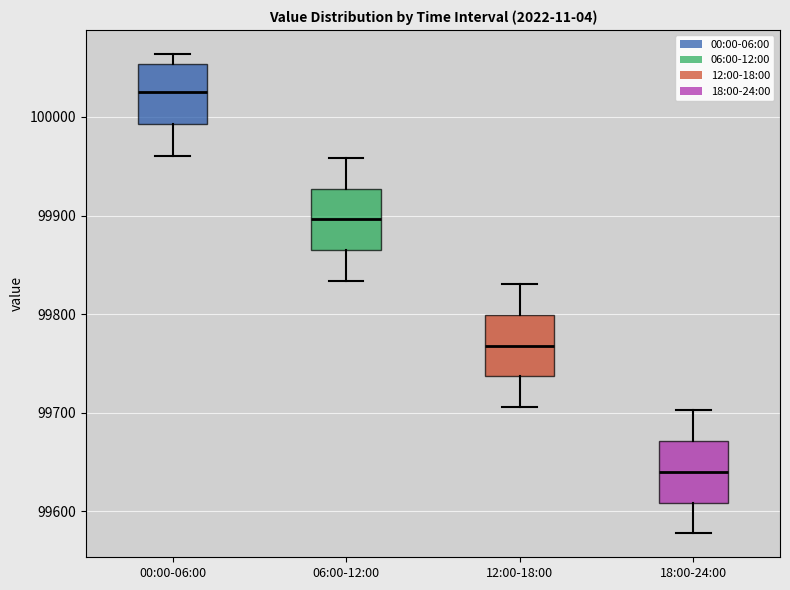

Reading left to right, read every box against the y-axis: the position of its median line, the range the box covers, and the ends of its whiskers. The values are not printed on the chart, so give them approximately, as read against the axis.

00:00-06:00: median 100030, box 99990 to 100050, whiskers 99960 to 100060
06:00-12:00: median 99900, box 99860 to 99930, whiskers 99830 to 99960
12:00-18:00: median 99770, box 99740 to 99800, whiskers 99710 to 99830
18:00-24:00: median 99640, box 99610 to 99670, whiskers 99580 to 99700